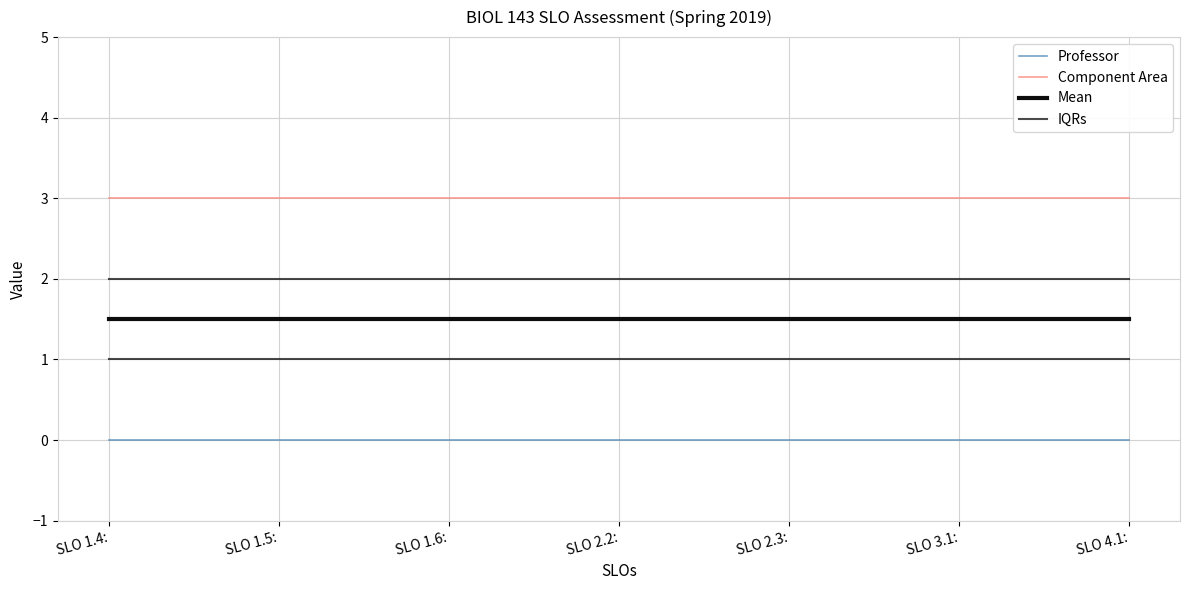

Which label corresponds to the largest value in the chart?

SLO 1.4: